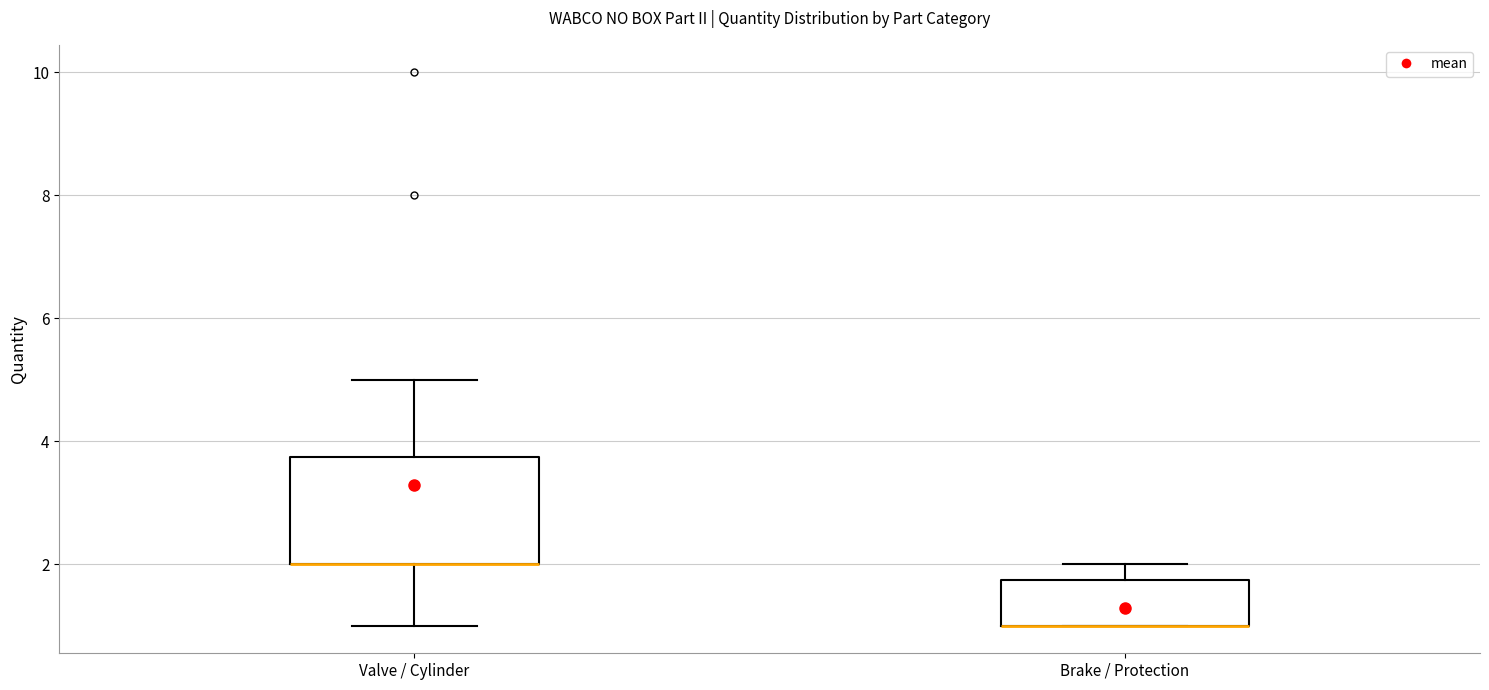

Reading left to right, read every box against the y-axis: the position of its median line, the range the box covers, and the ends of its whiskers. The values are not printed on the chart, so give them approximately, as read against the axis.

Valve / Cylinder: median 2.0 (drawn on the box's lower edge), box 2.0 to 3.8, whiskers 1.0 to 5.0
Brake / Protection: median 1.0 (drawn on the box's lower edge), box 1.0 to 1.8, whiskers 1.0 to 2.0